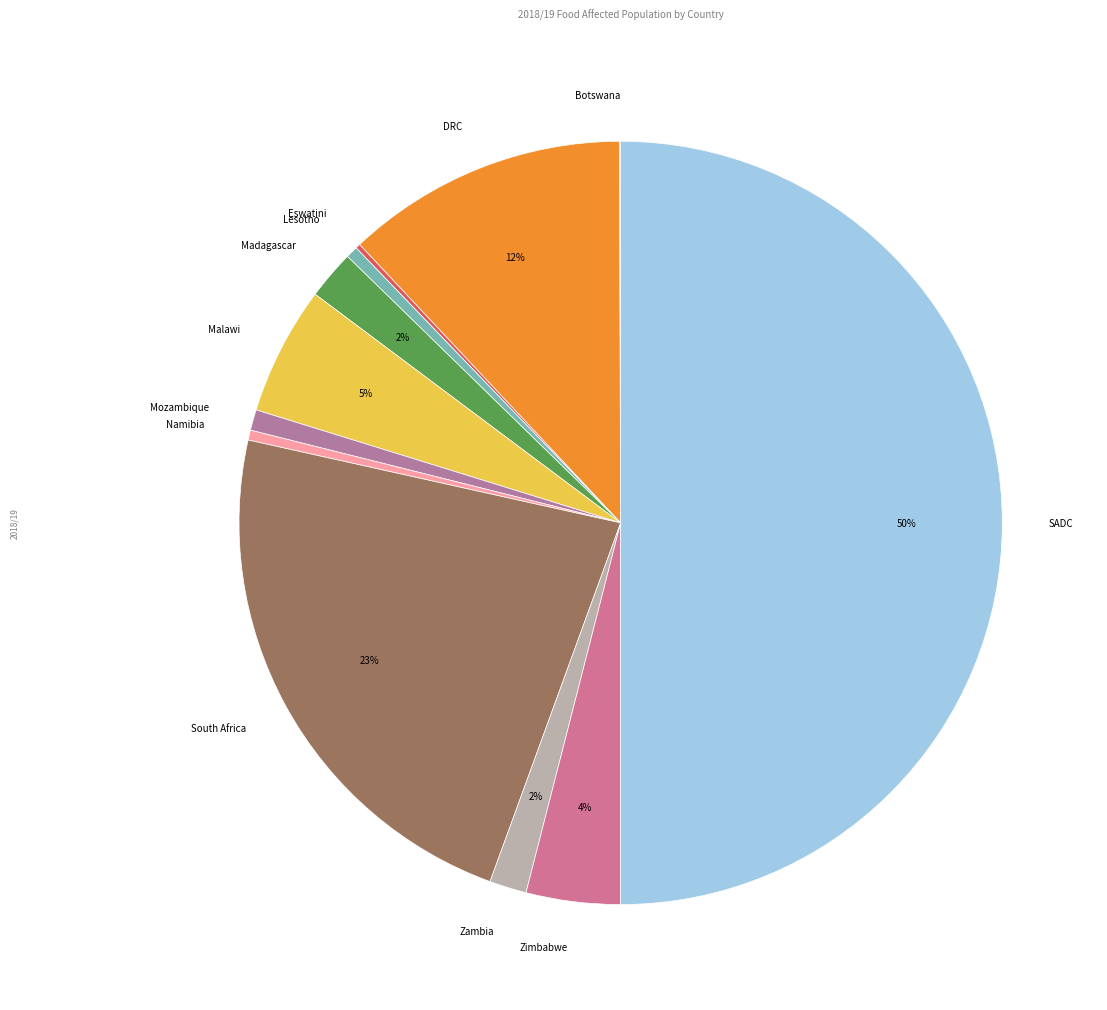

What is the largest slice in the pie chart?

SADC